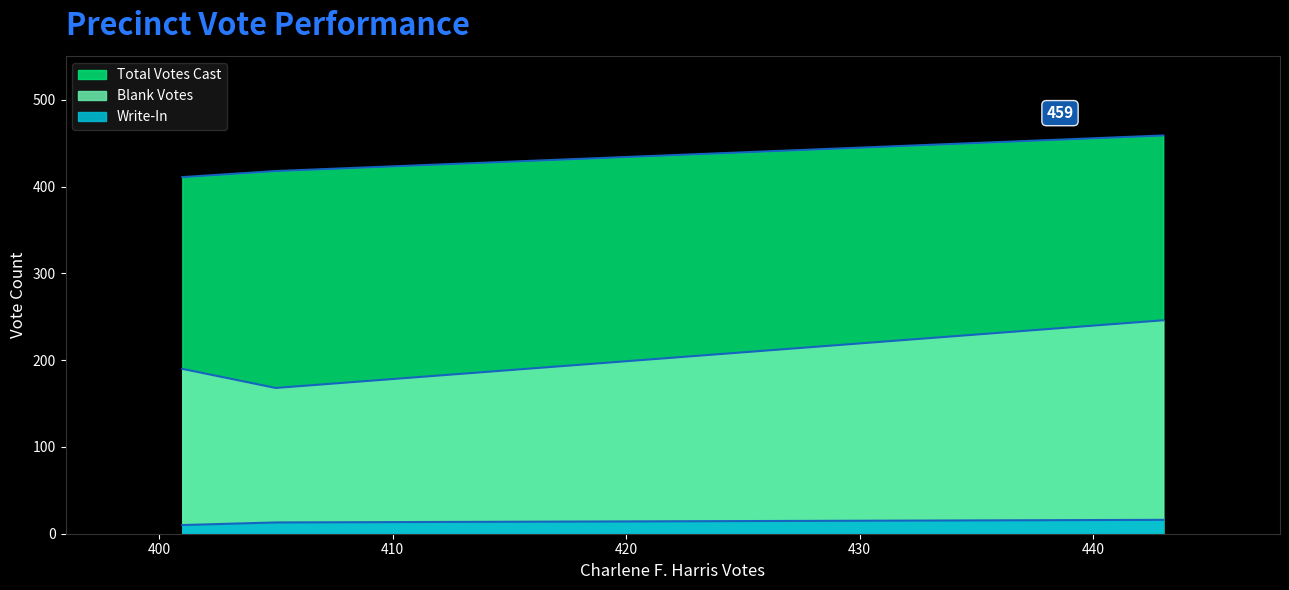

At which label is Blank Votes closest to 207?

Precinct 1